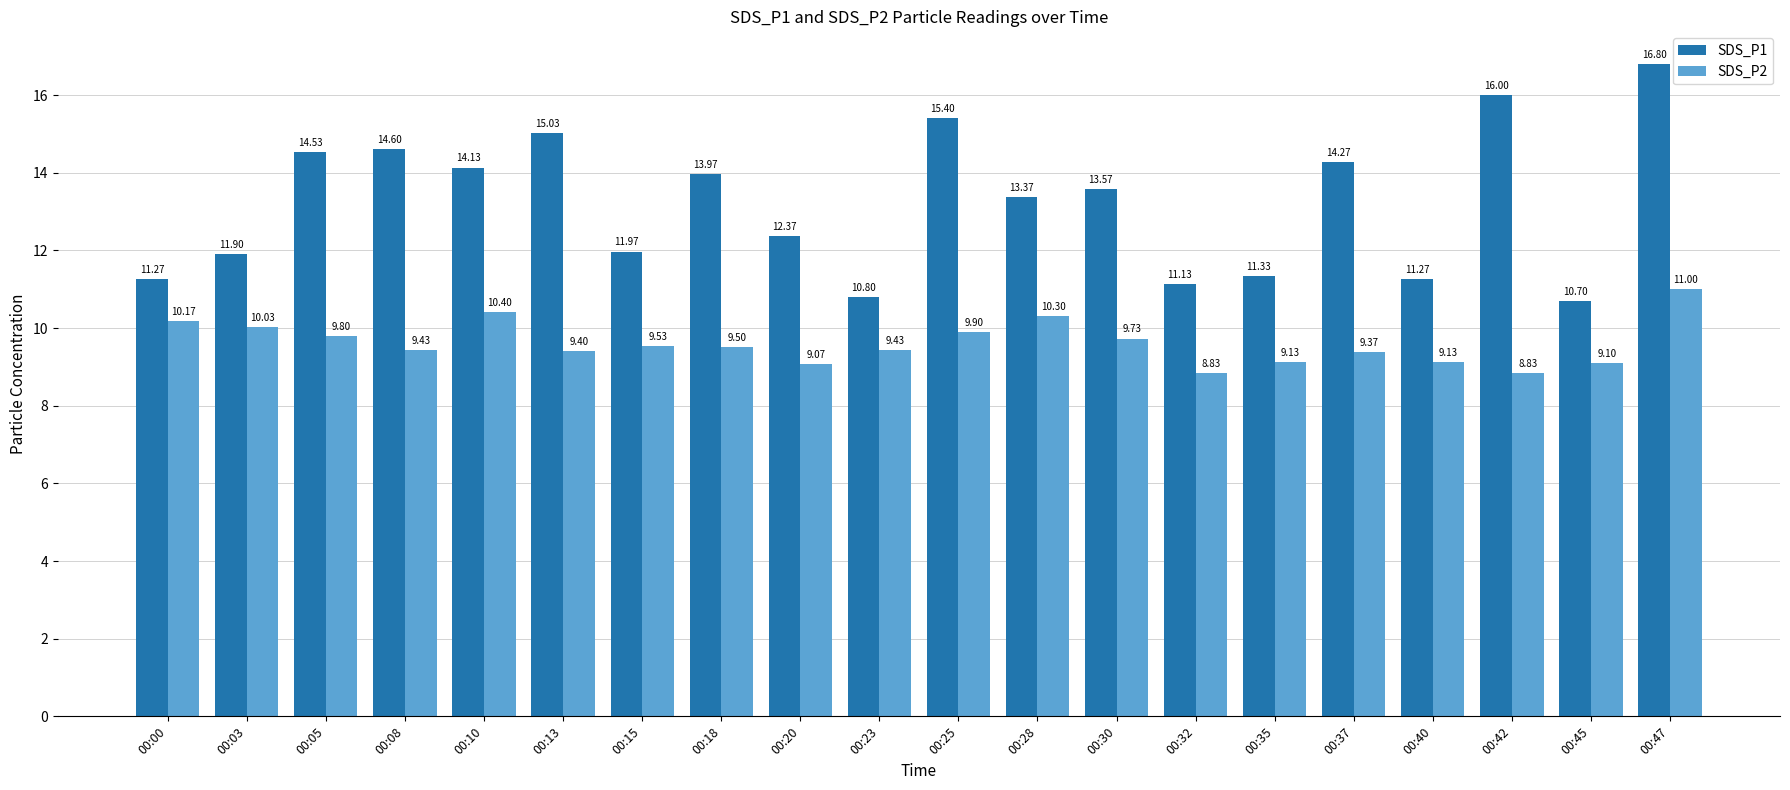

At 00:25, list the series in order from smallest to largest.

SDS_P2, SDS_P1